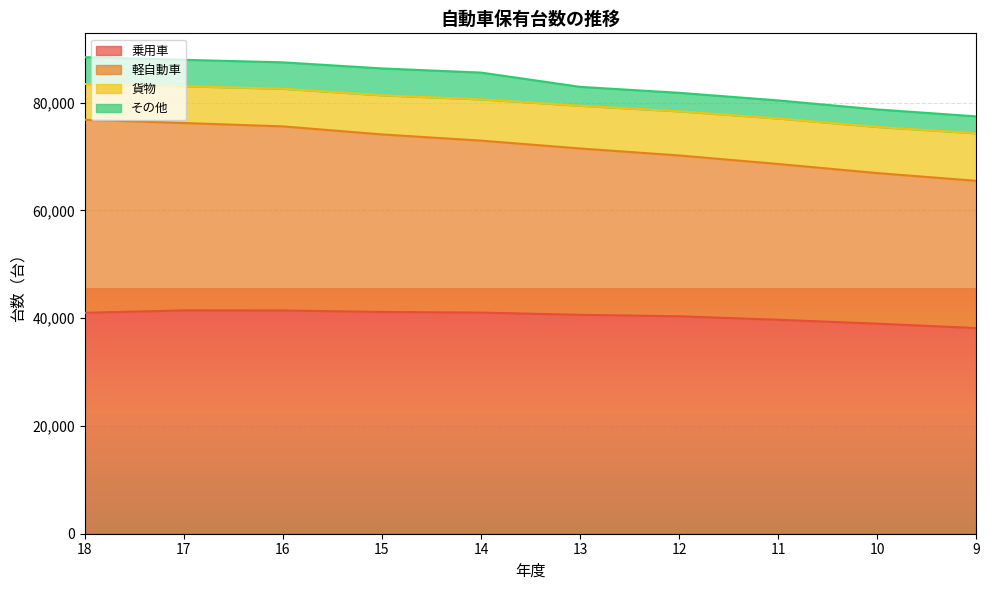

At which label does 乗用車 first exceed 41004?

17